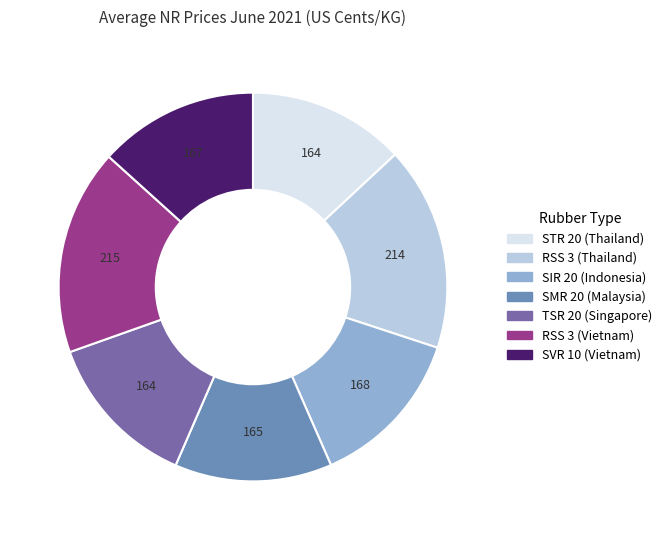

Combined, do SIR 20 (Indonesia) and SMR 20 (Malaysia) account for over 50%?

No